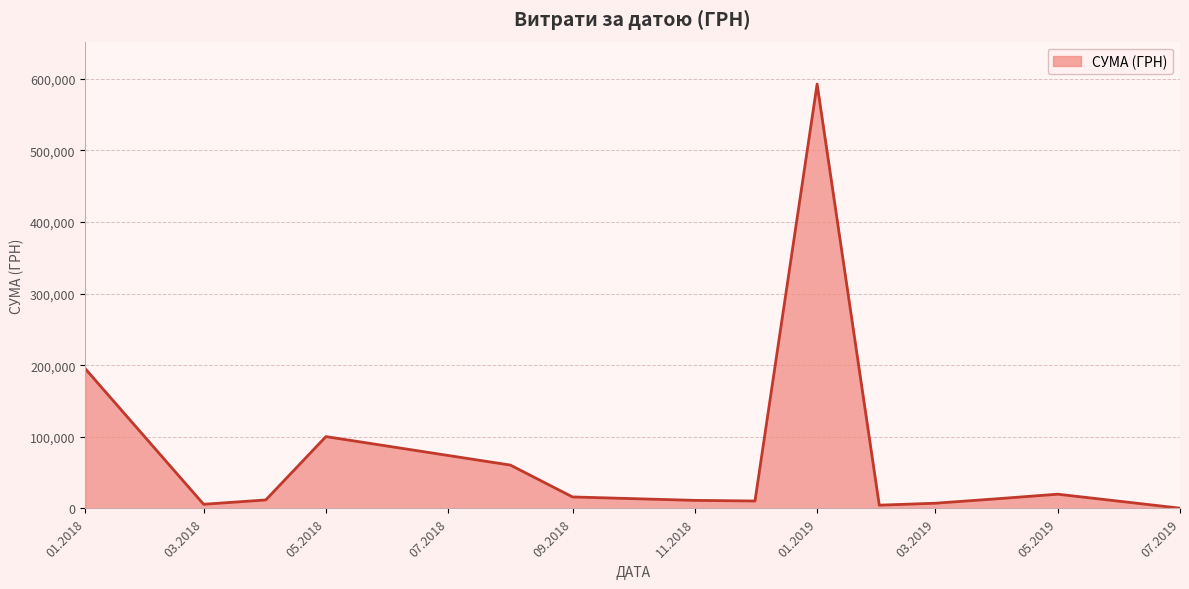

What is the maximum value shown in the chart?

592556.2